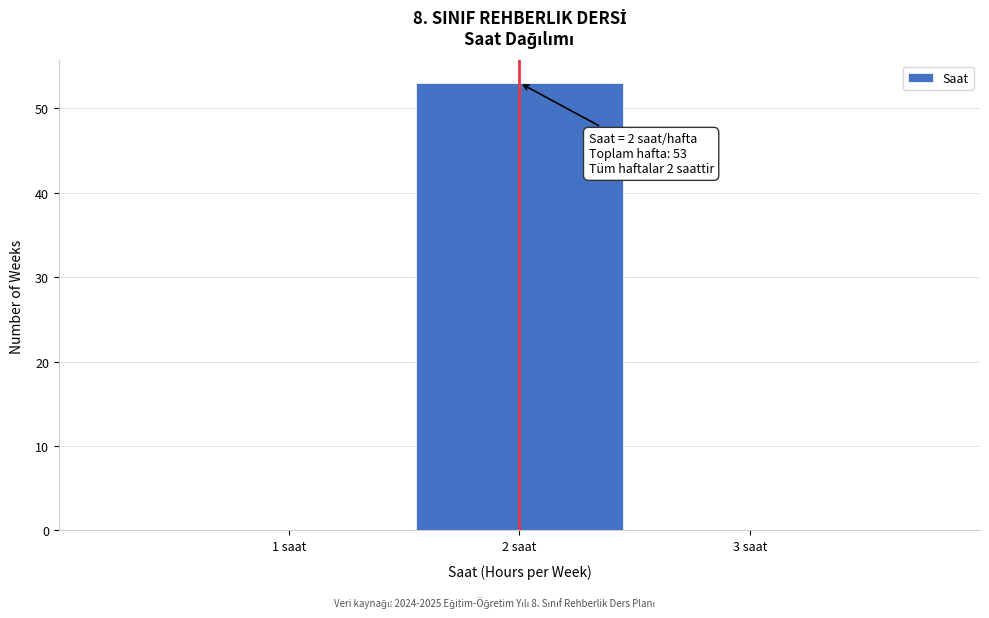

Which range on the x-axis has the tallest bar?

1.5 to 2.5